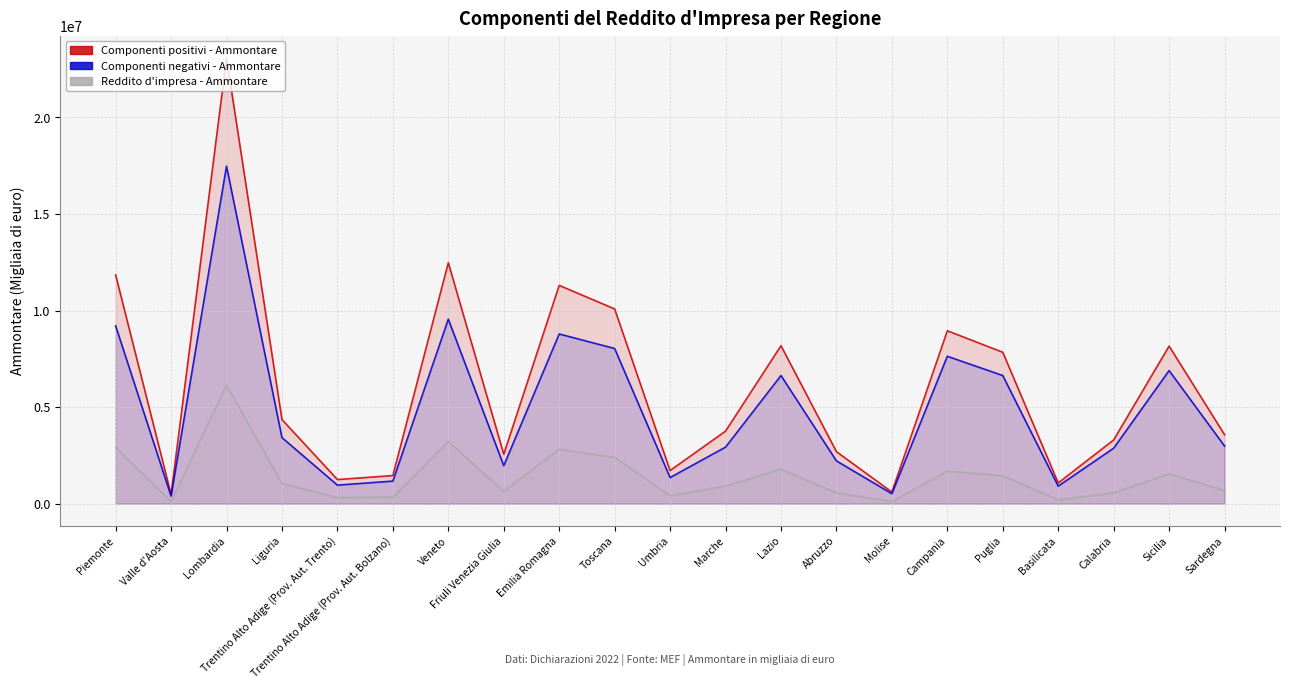

Does the chart display data point markers on the line(s)?

No